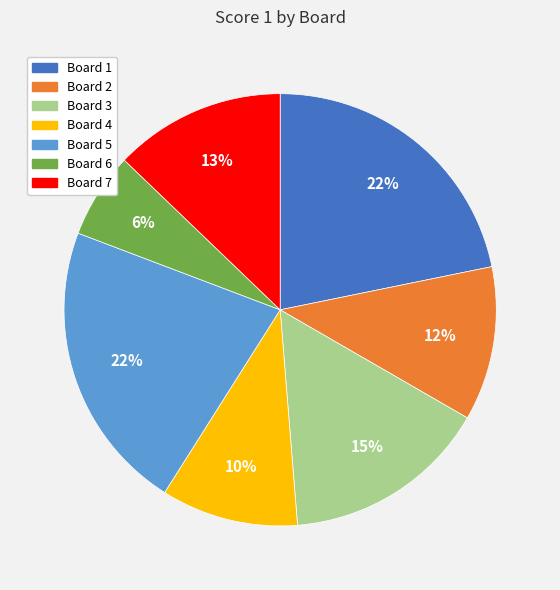

Is there any slice that represents more than half of the pie?

No